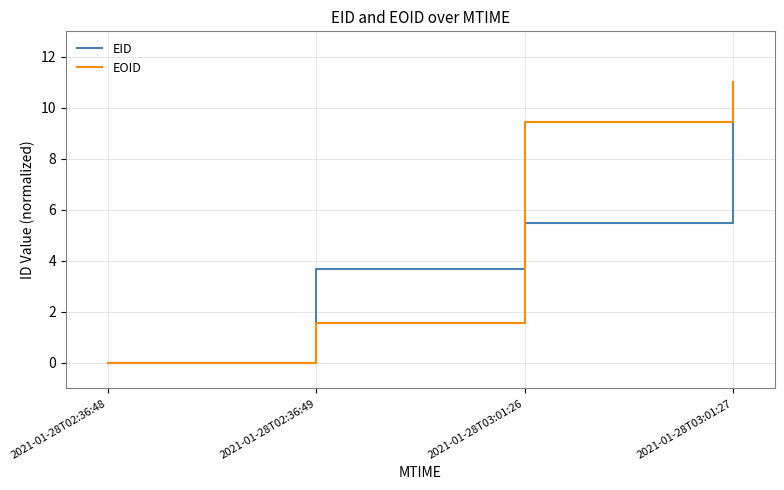

What is the difference between the second highest and minimum values in the EID series?

5.5